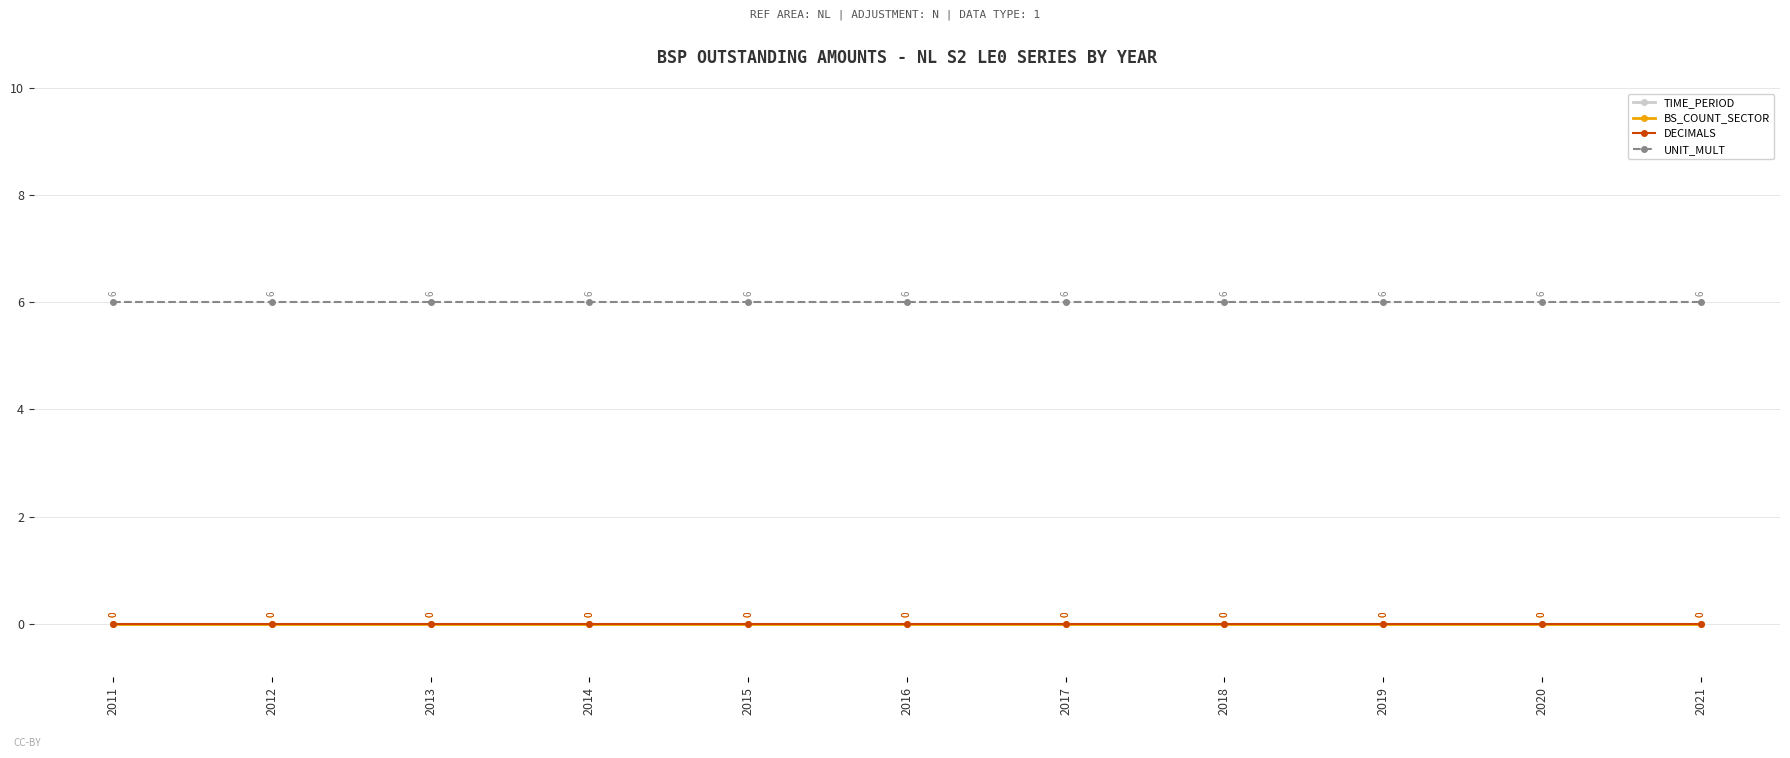

What is the maximum value shown in the chart?

2021